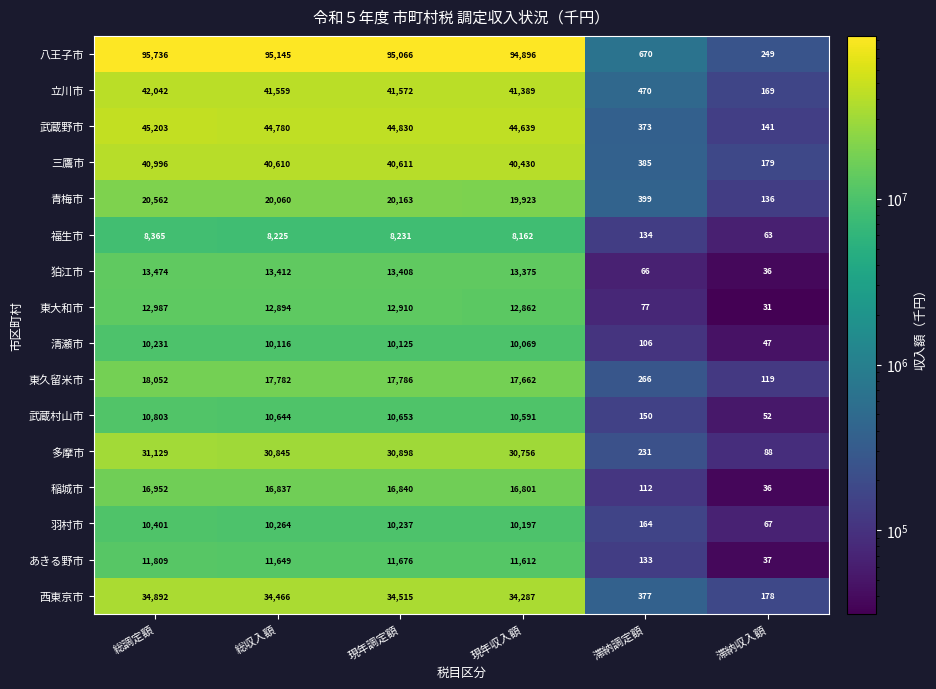

Which series changed the most between 現年収入額 and 滞納収入額?

八王子市